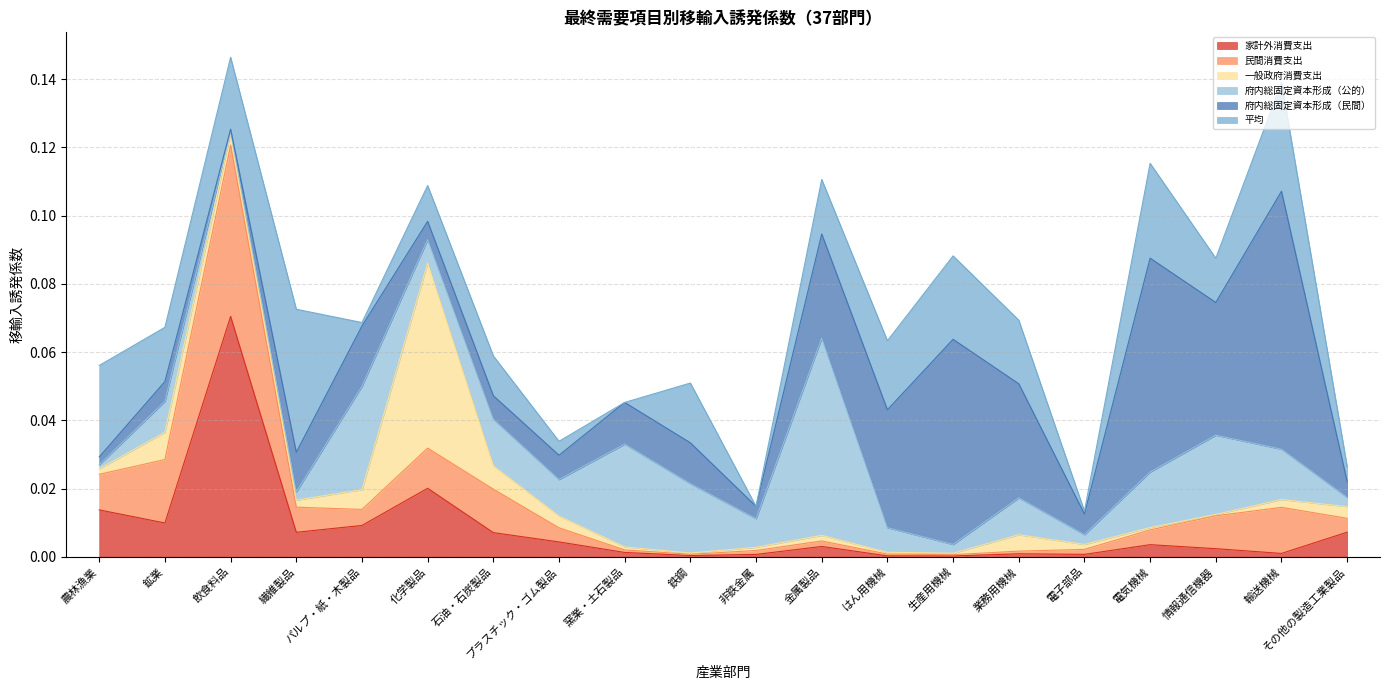

What are all the series names shown in the legend?

家計外消費支出, 民間消費支出, 一般政府消費支出, 府内総固定資本形成（公的）, 府内総固定資本形成（民間）, 平均